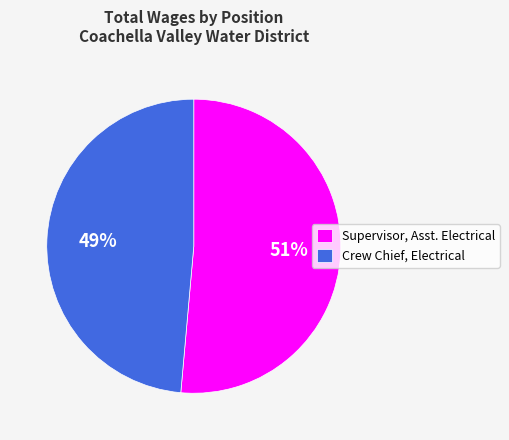

To the nearest percent, what portion does Crew Chief, Electrical represent?

49%